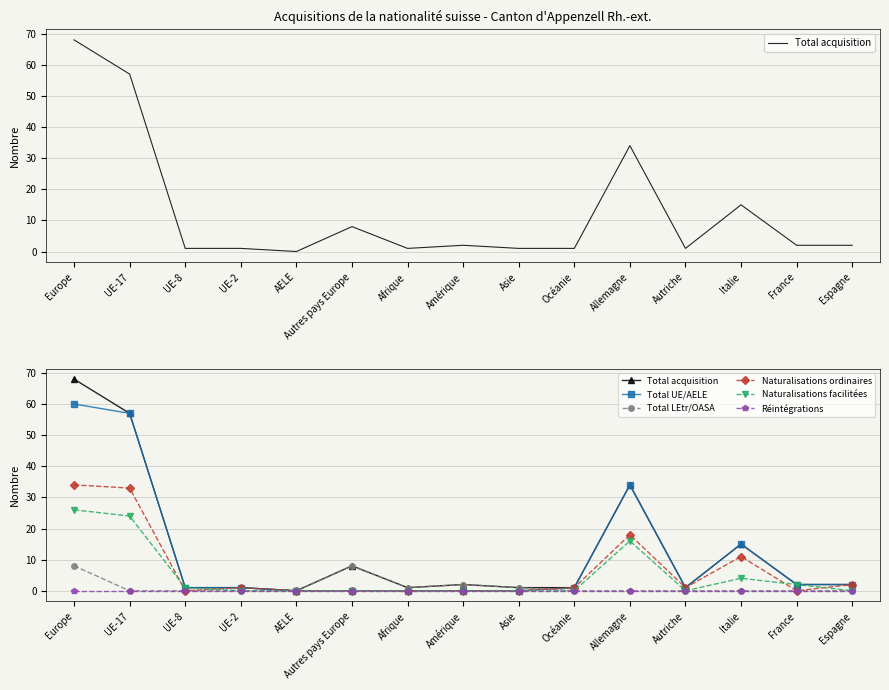

Count the number of categories in the chart.

15